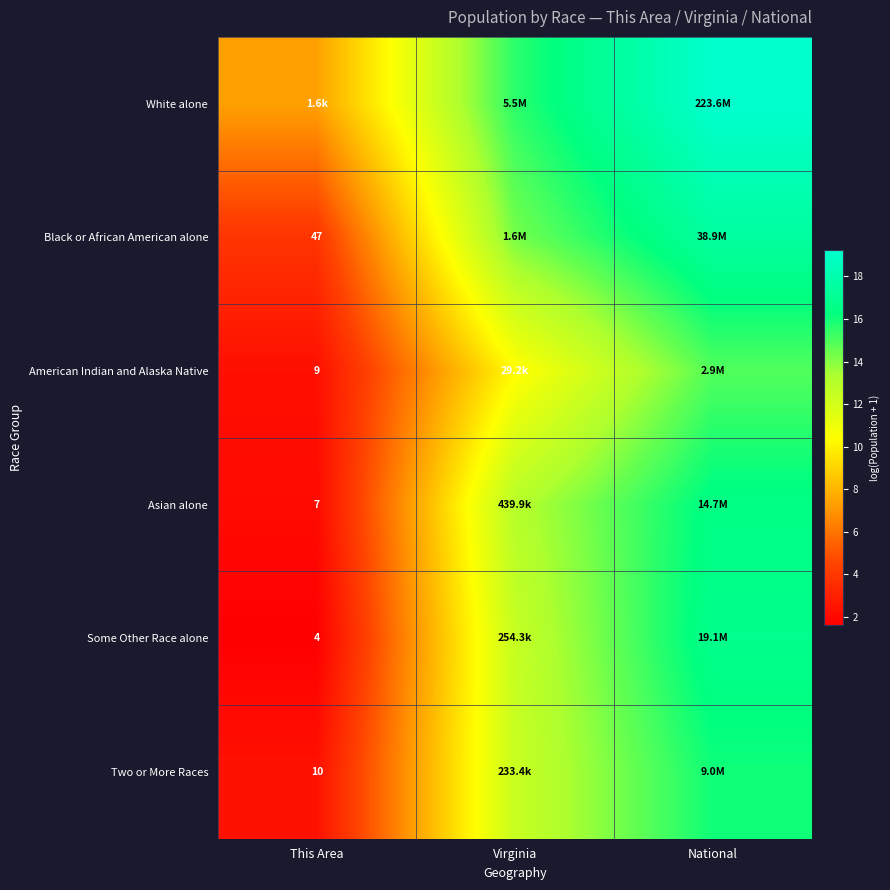

What is the total value across all series at This Area?

19.6